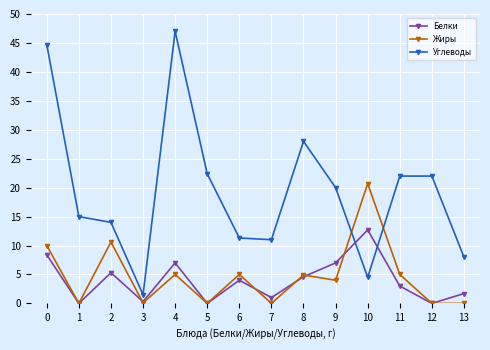

True or false: Белки has a value of 1.0 at 7.

True